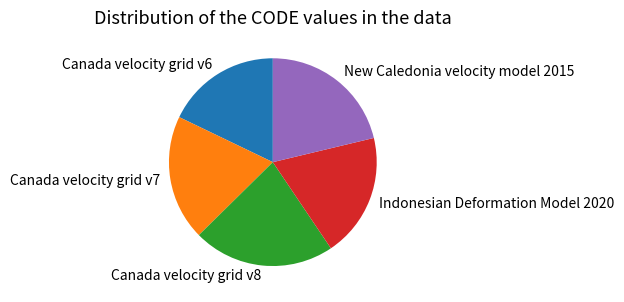

True or false: New Caledonia velocity model 2015 accounts for 27% of the total.

False